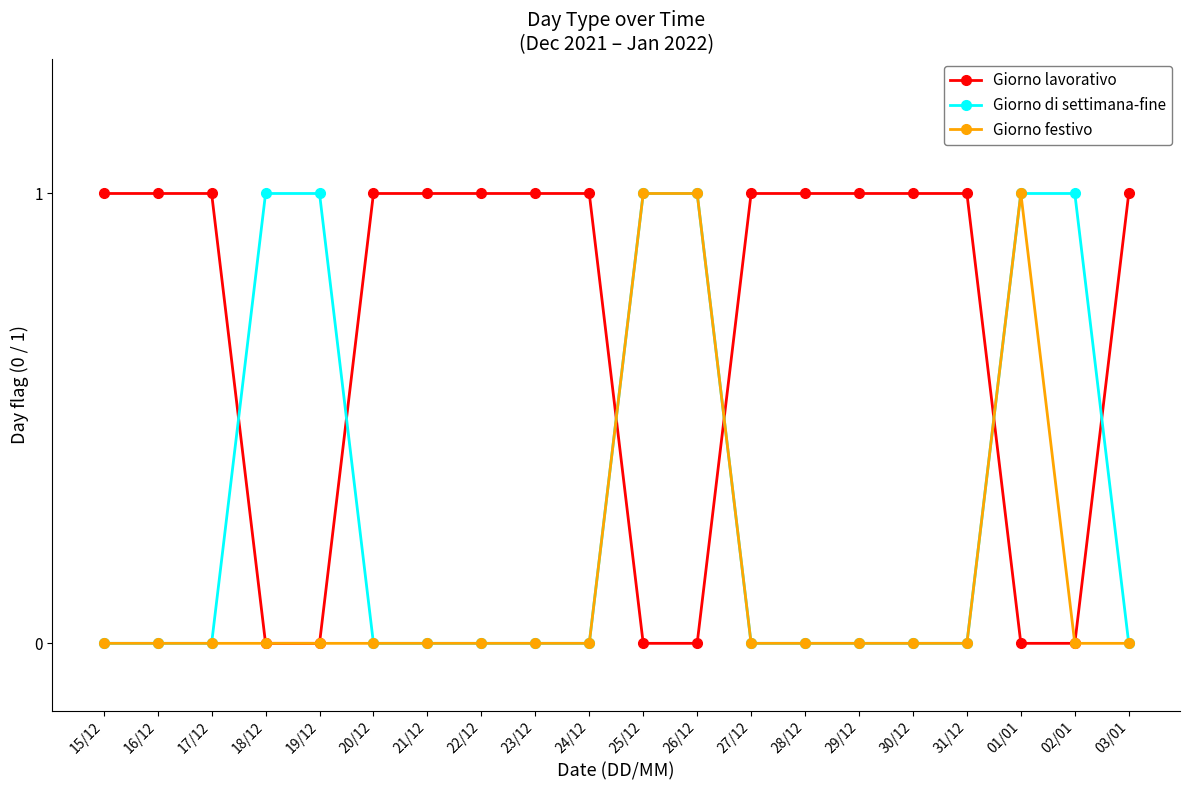

What is the label of the 10th point from the left?

24/12